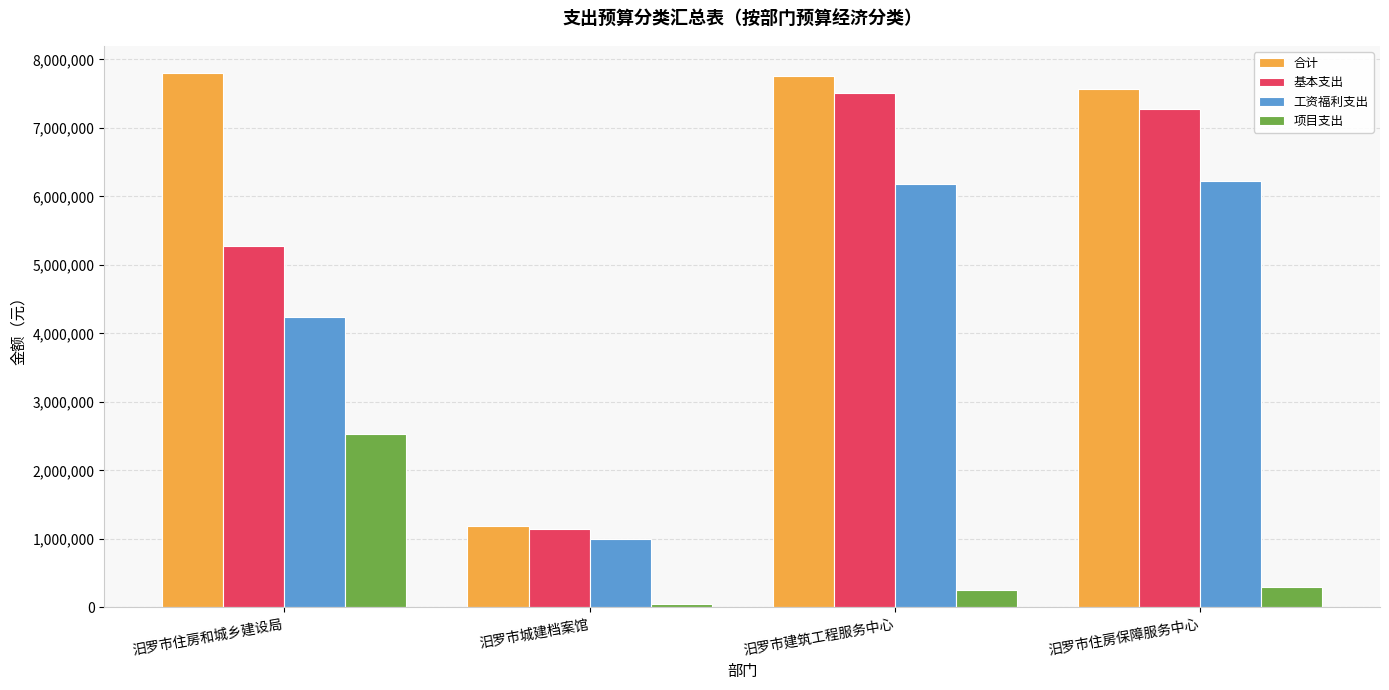

The value of 合计 at 汨罗市城建档案馆 is 2015320.2. True or false?

False